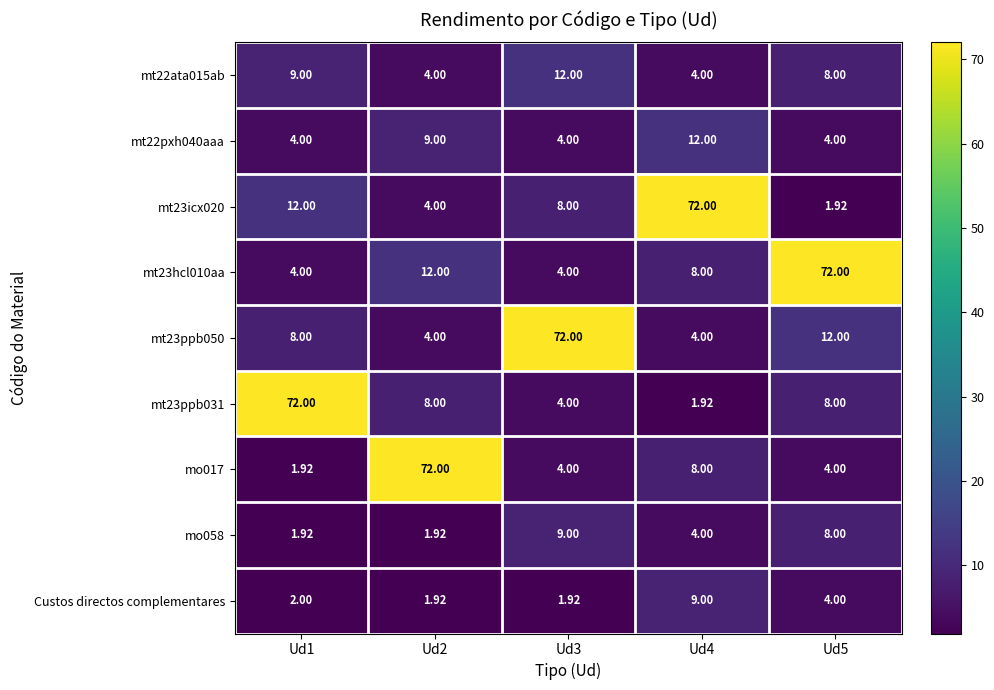

What is the greatest value displayed?

72.0